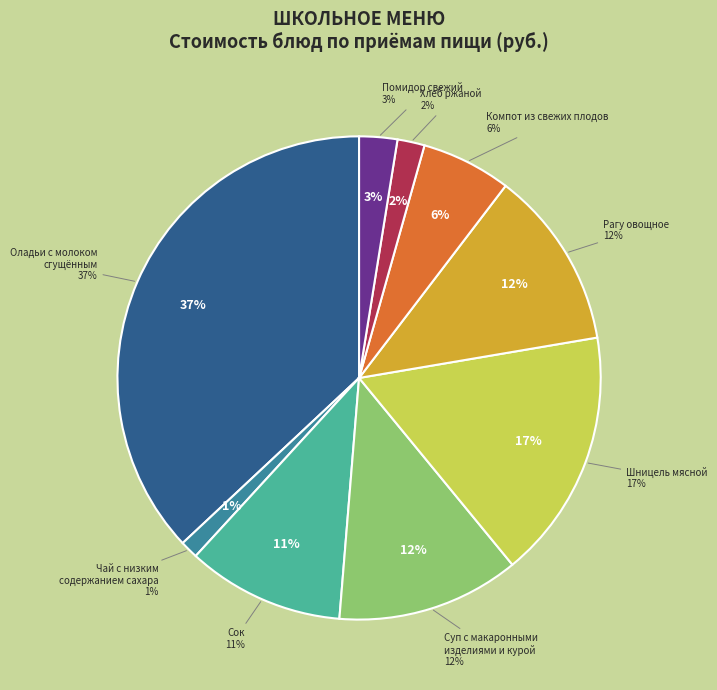

Which slice is the smallest?

Чай с низким содержанием сахара